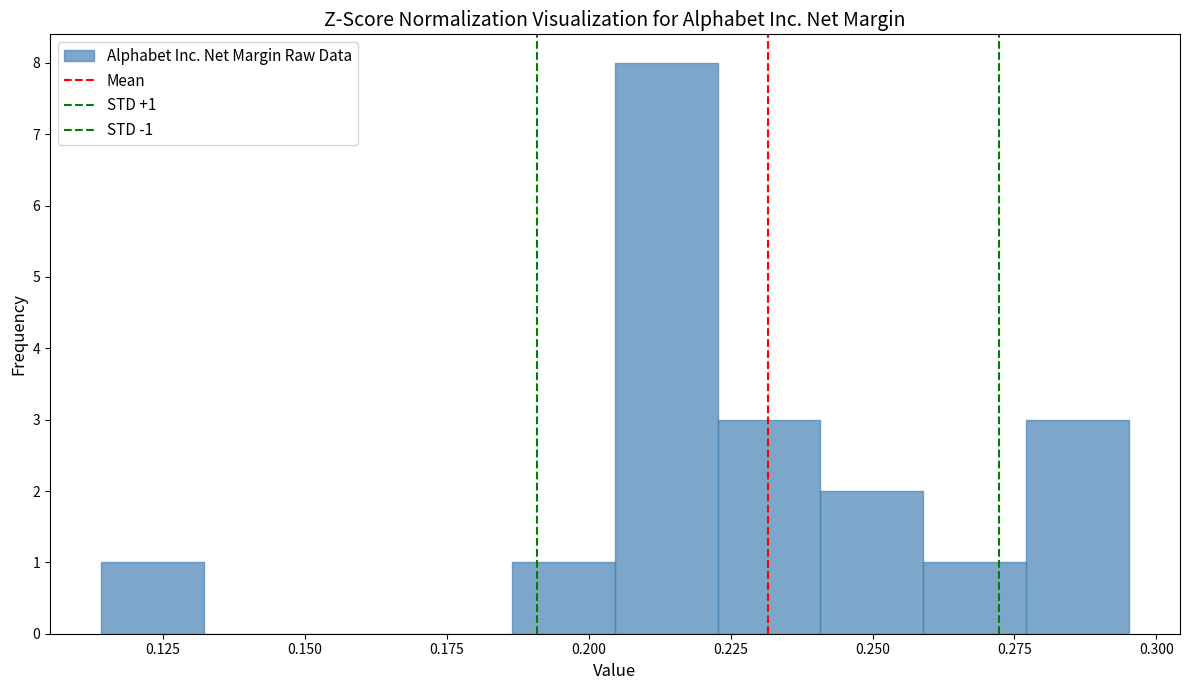

Read against the x-axis, roughly where is the centre of the tallest bar?

0.215